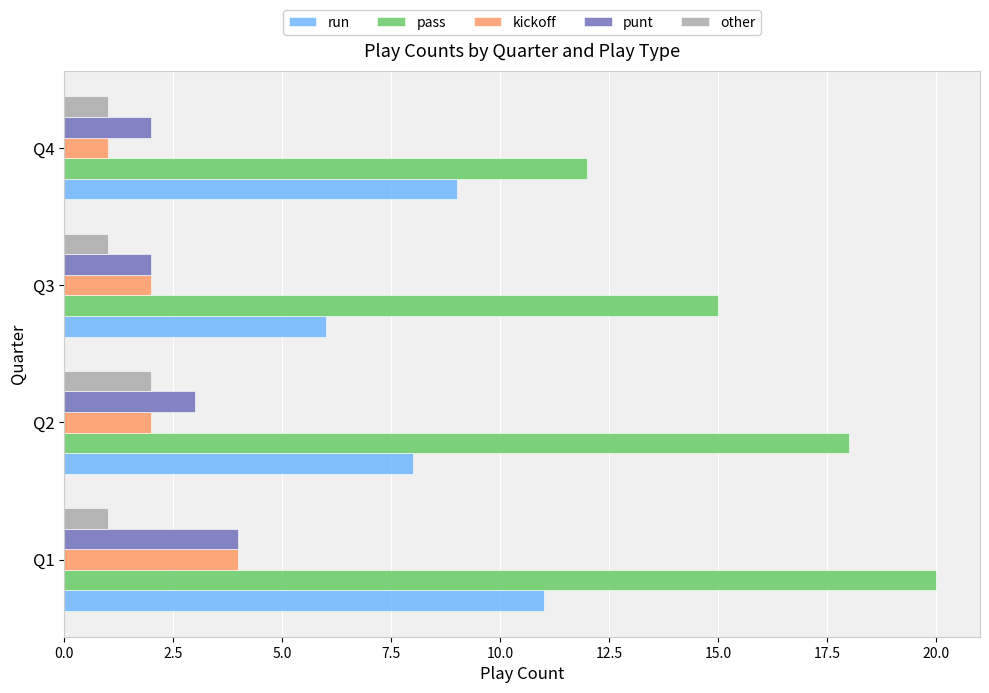

How many kickoff values are between 2 and 4?

3